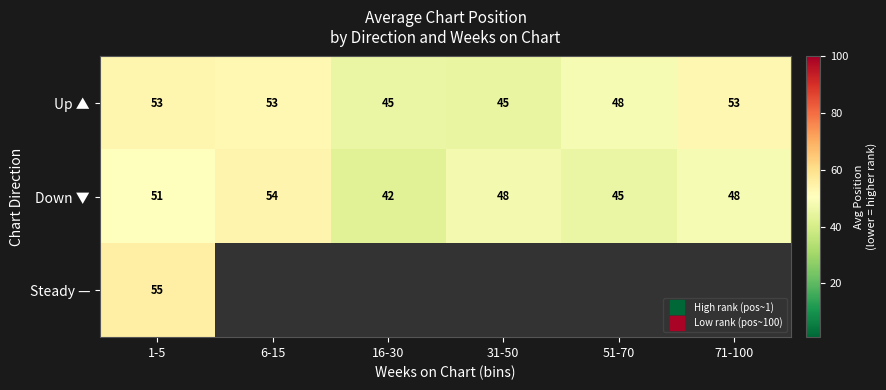

Which category has the lowest value across all series?

16-30